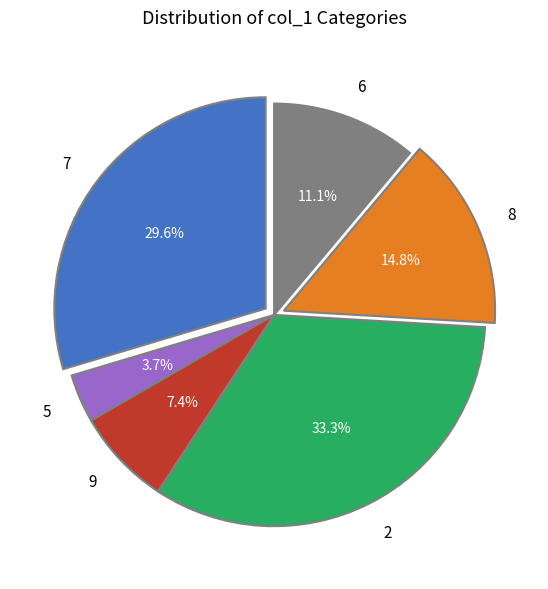

How much of the chart is everything except 6?

88.9%